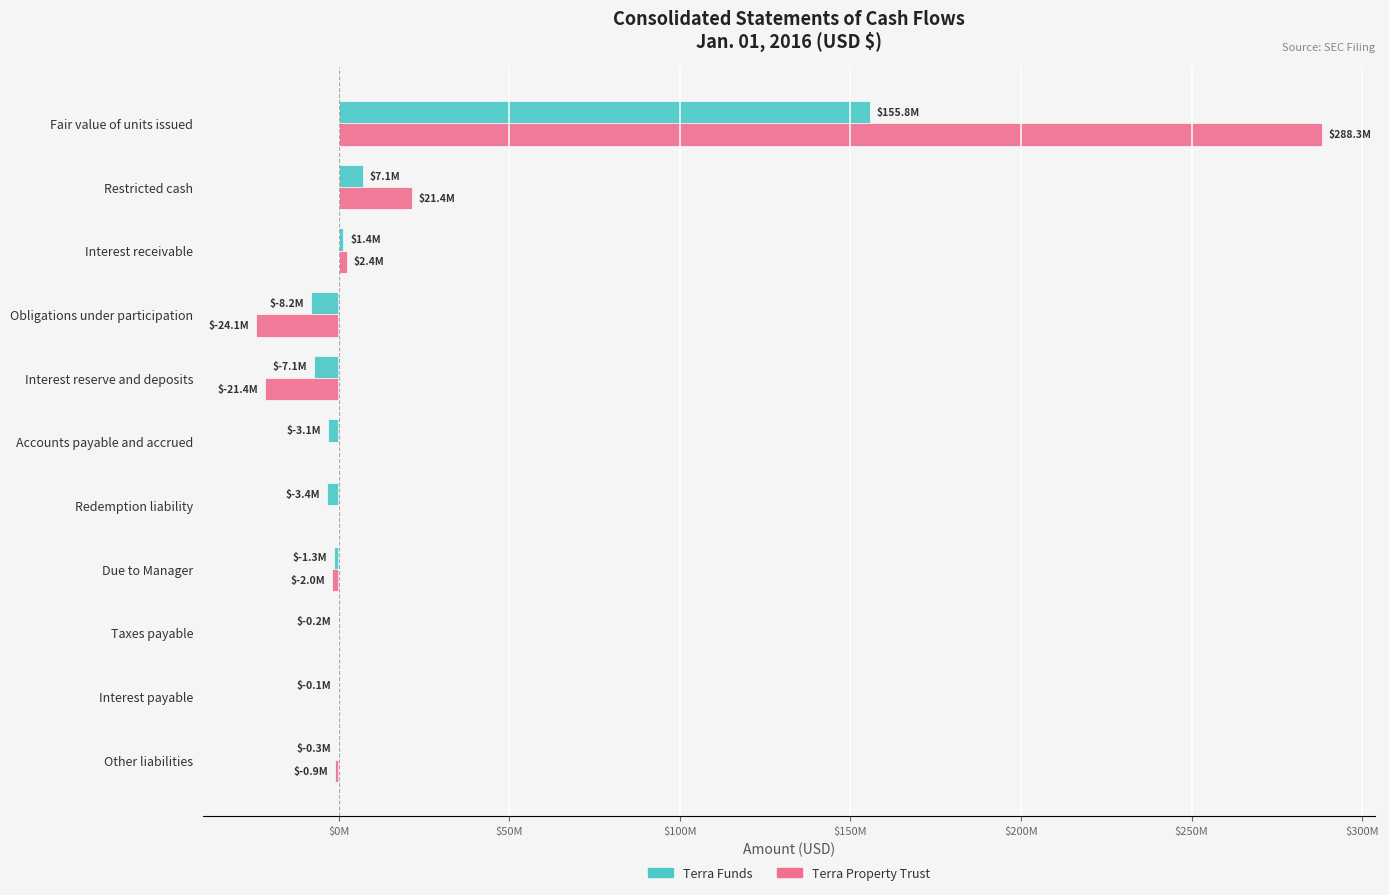

At which category is the sum across all series the highest?

Fair value of units issued